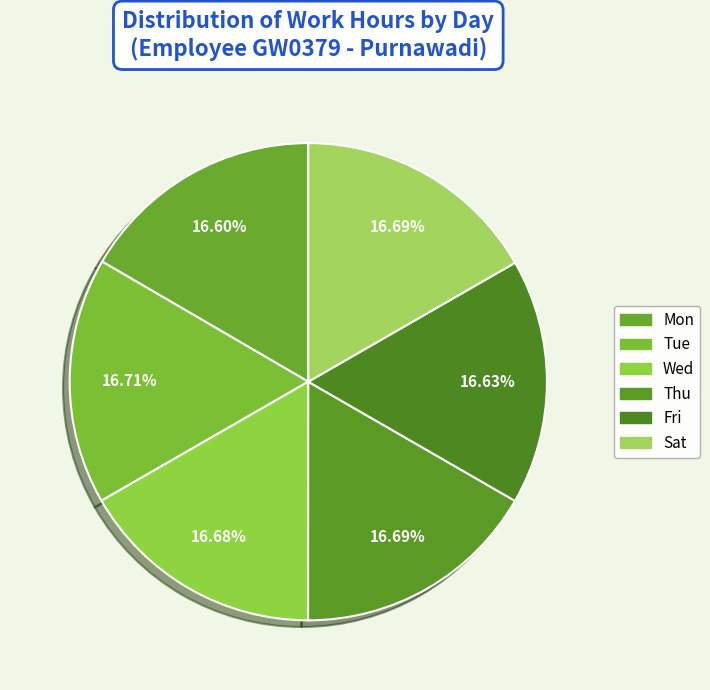

Which has a higher value, Mon or Wed?

Wed